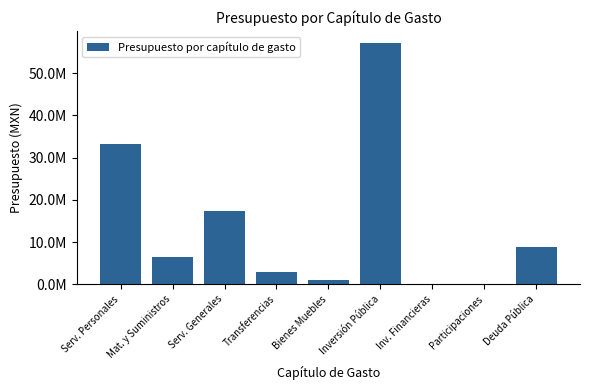

Where does the data first go above 6450000?

Serv. Personales